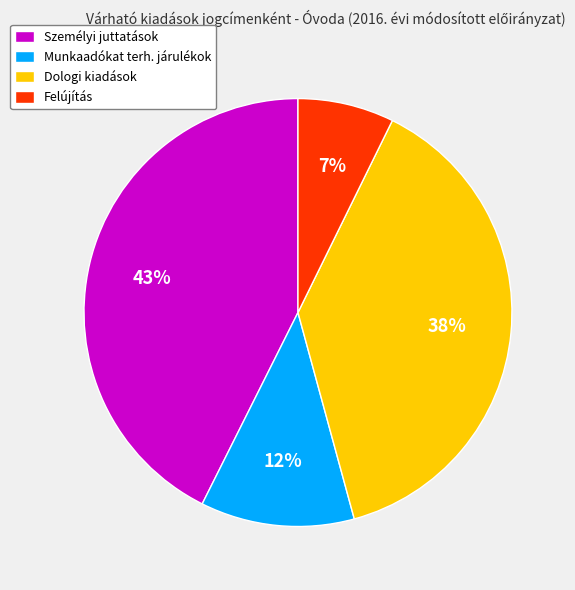

Is there any slice that represents more than half of the pie?

No